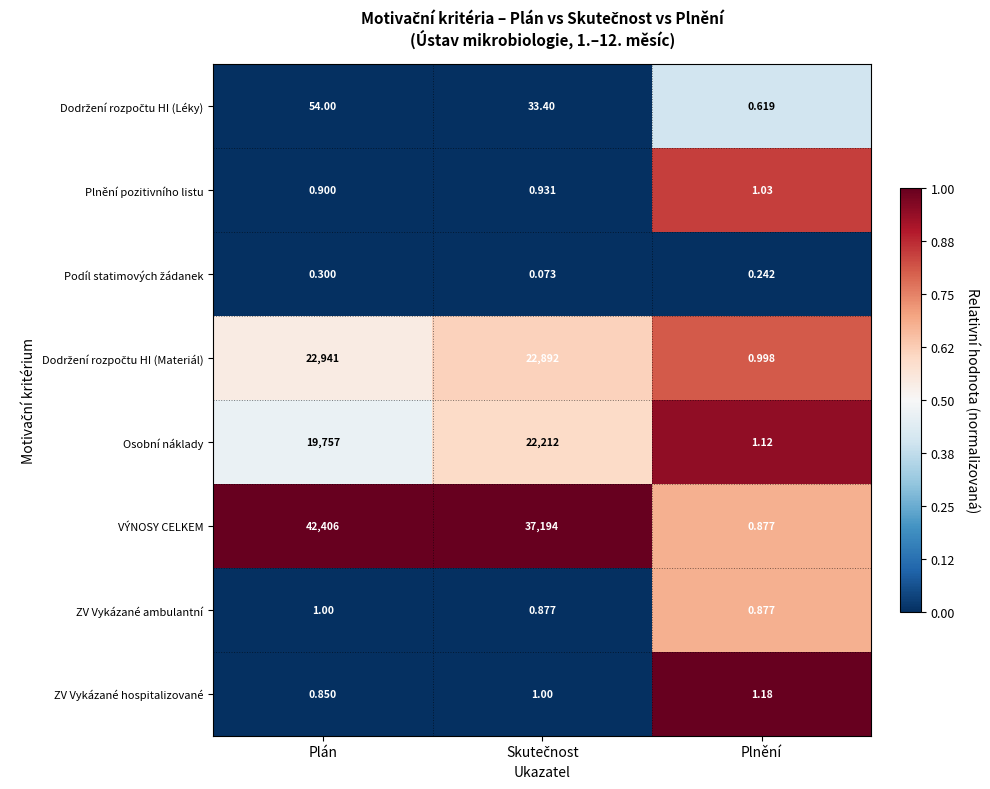

At which category is the sum across all series the highest?

Plán